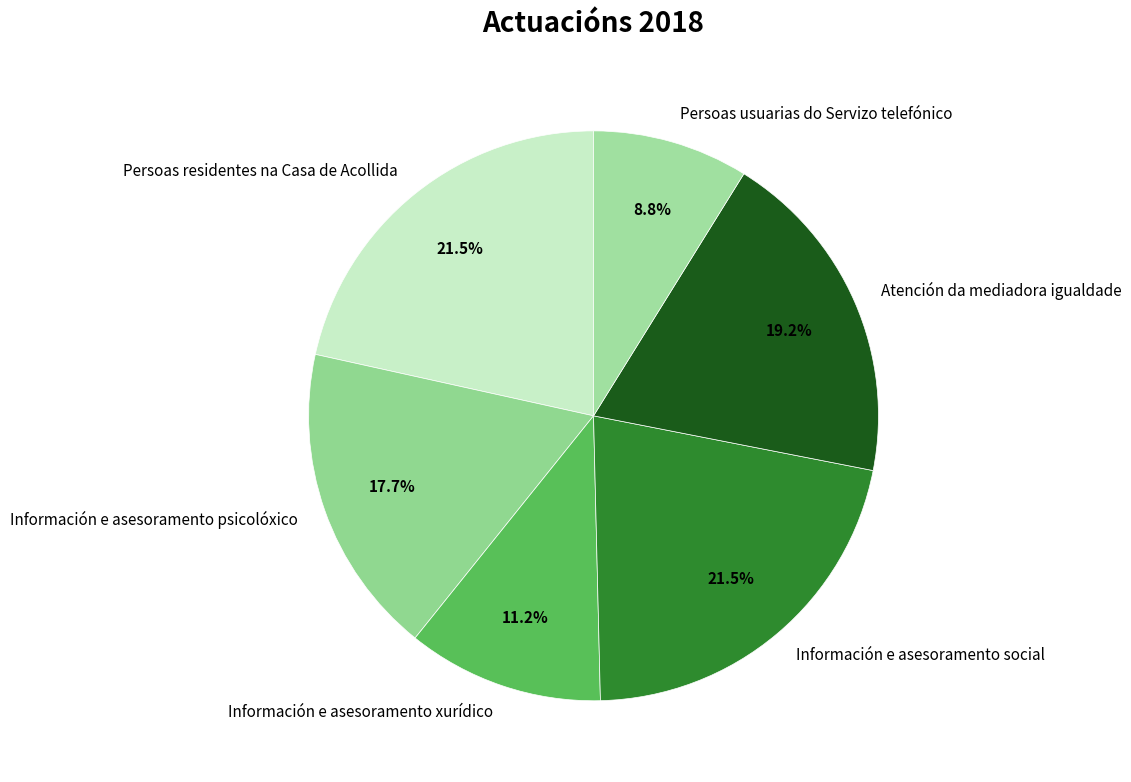

To the nearest percent, what is the average slice percentage?

17%